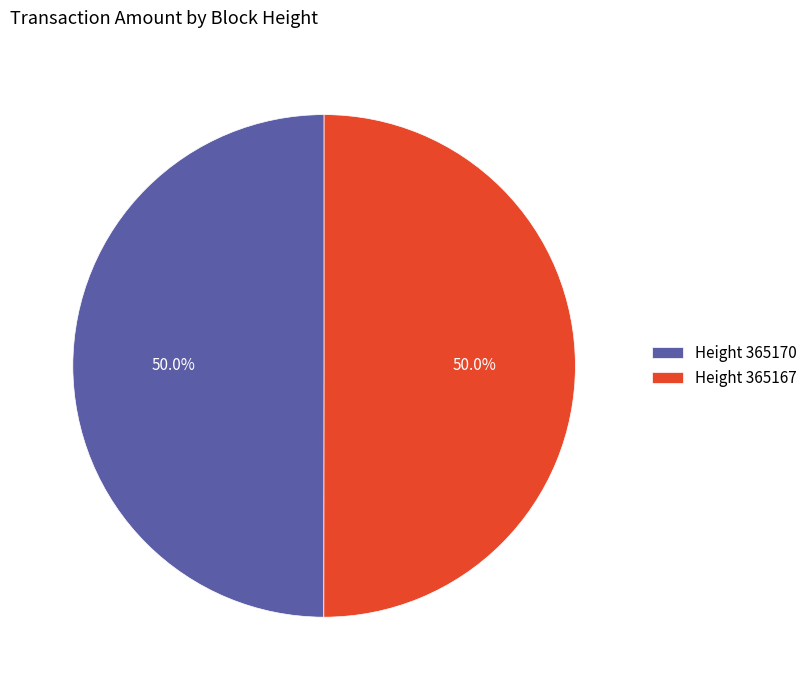

Approximately how many times larger is the value at Height 365167 compared to Height 365170?

1.0